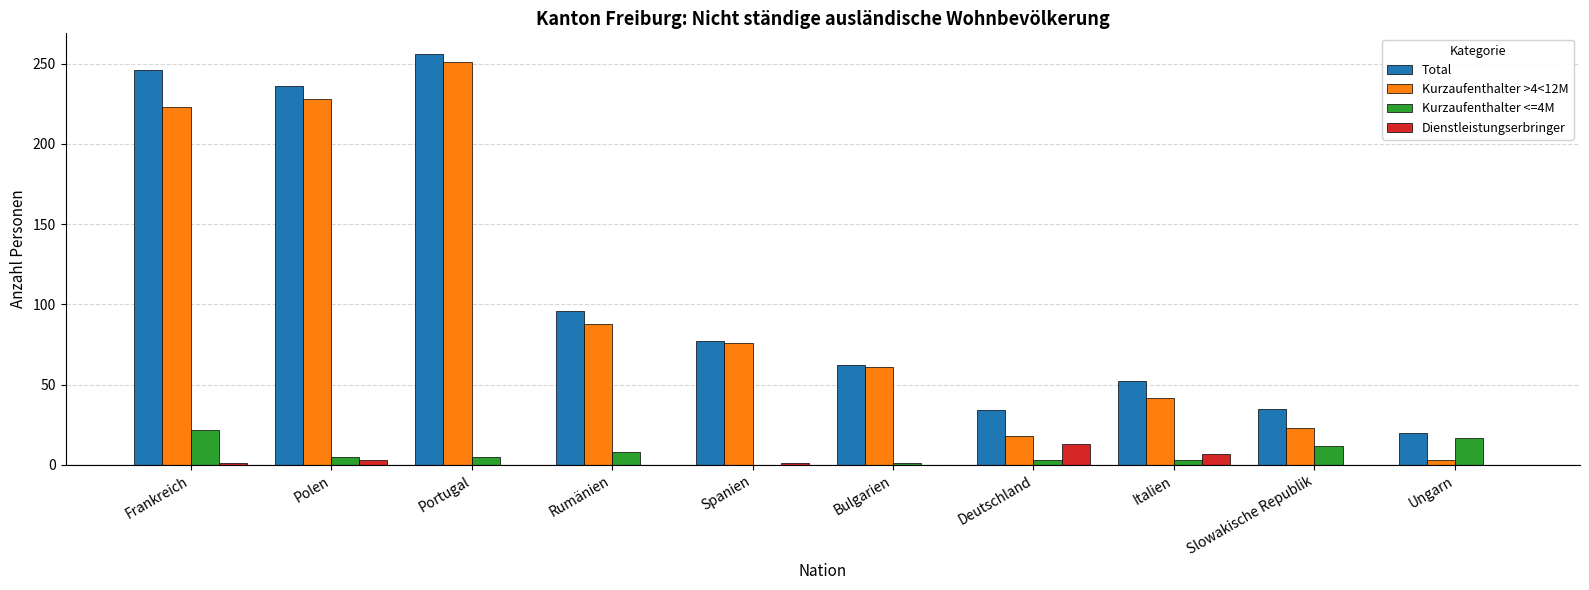

At which category is the sum across all series the highest?

Portugal